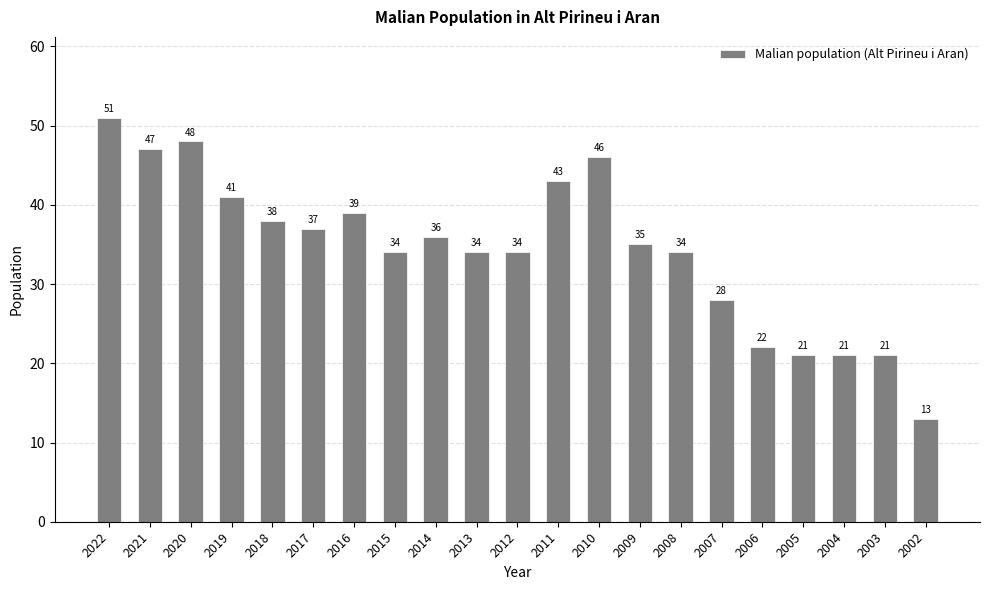

What is the sum of all values?

723